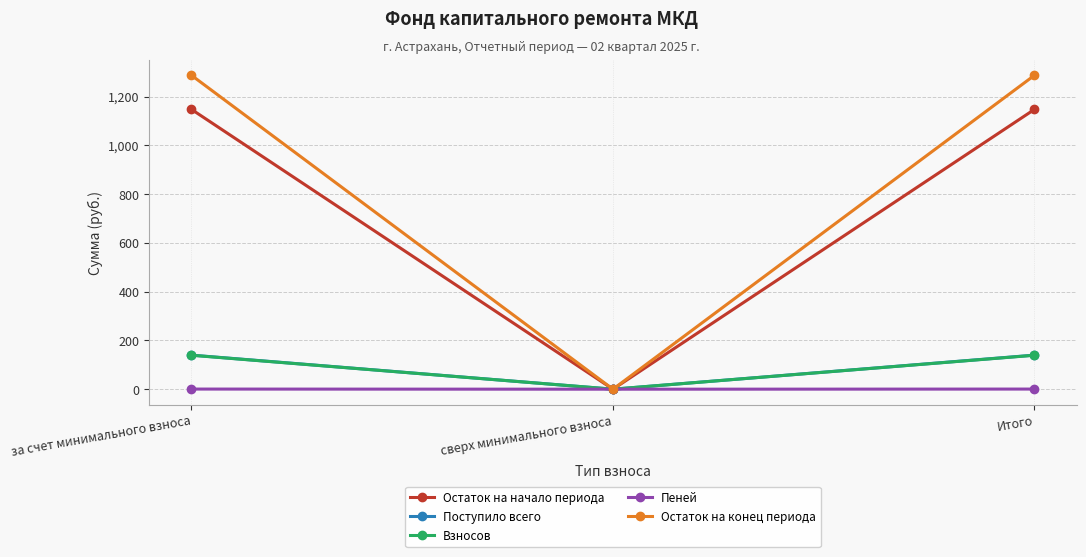

What is the label of the 3rd point from the right?

за счет минимального взноса